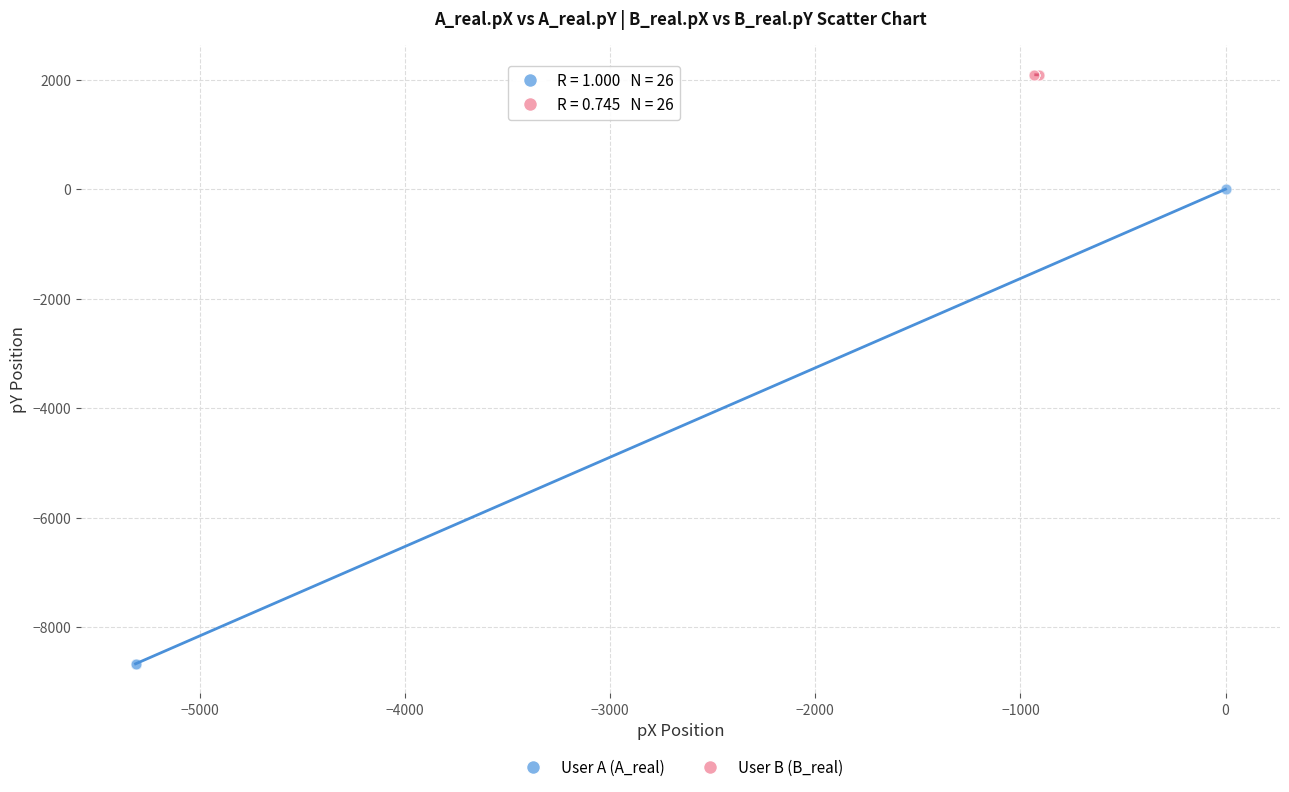

Which series has the largest Y range (max minus min)?

User A (A_real)